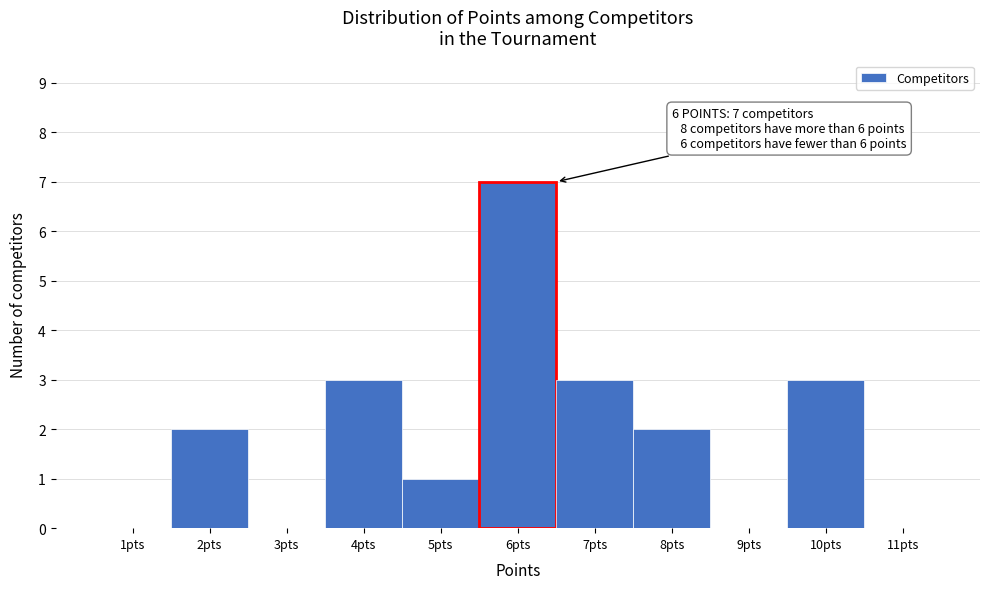

Over which range of the x-axis is the bar tallest?

5.5 to 6.5